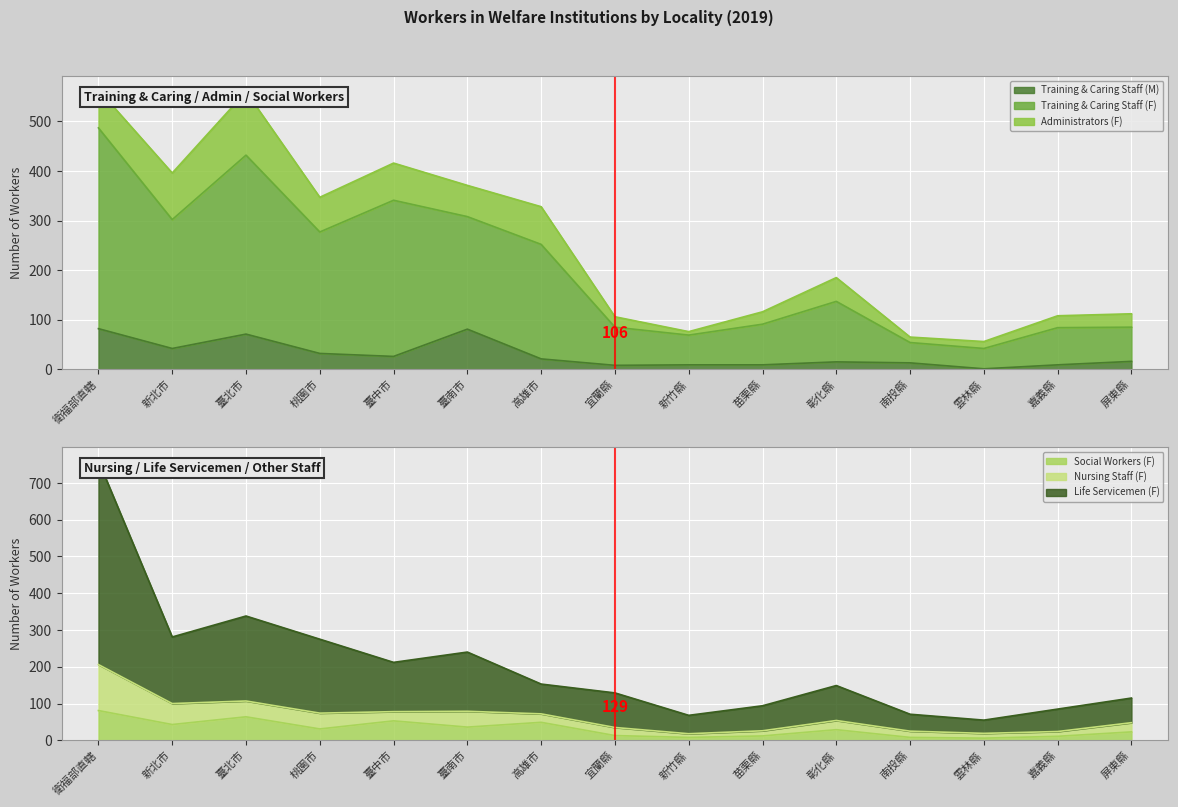

What is the total value across all series at 雲林縣?

104